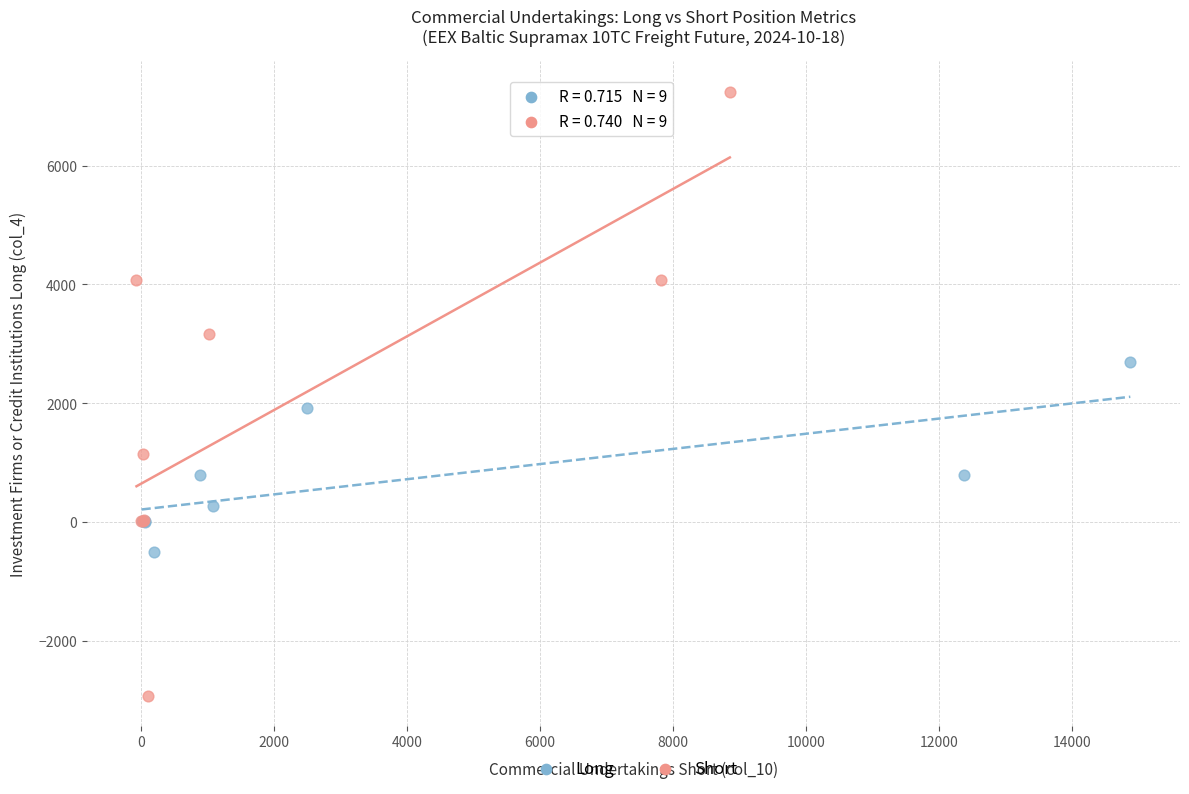

Which series contains the lowest Y value?

Short